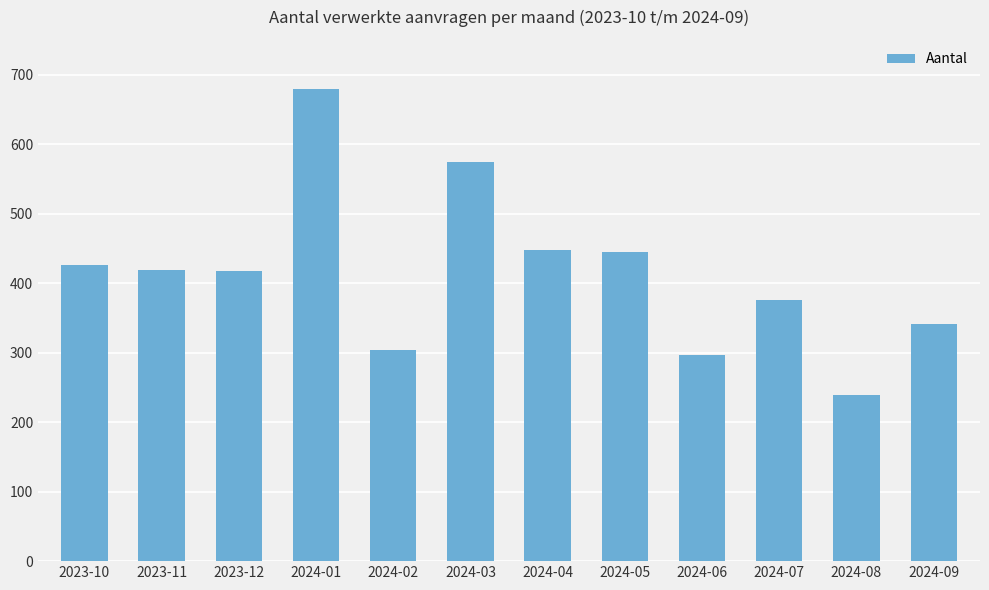

What is the difference between the maximum and minimum values?

440